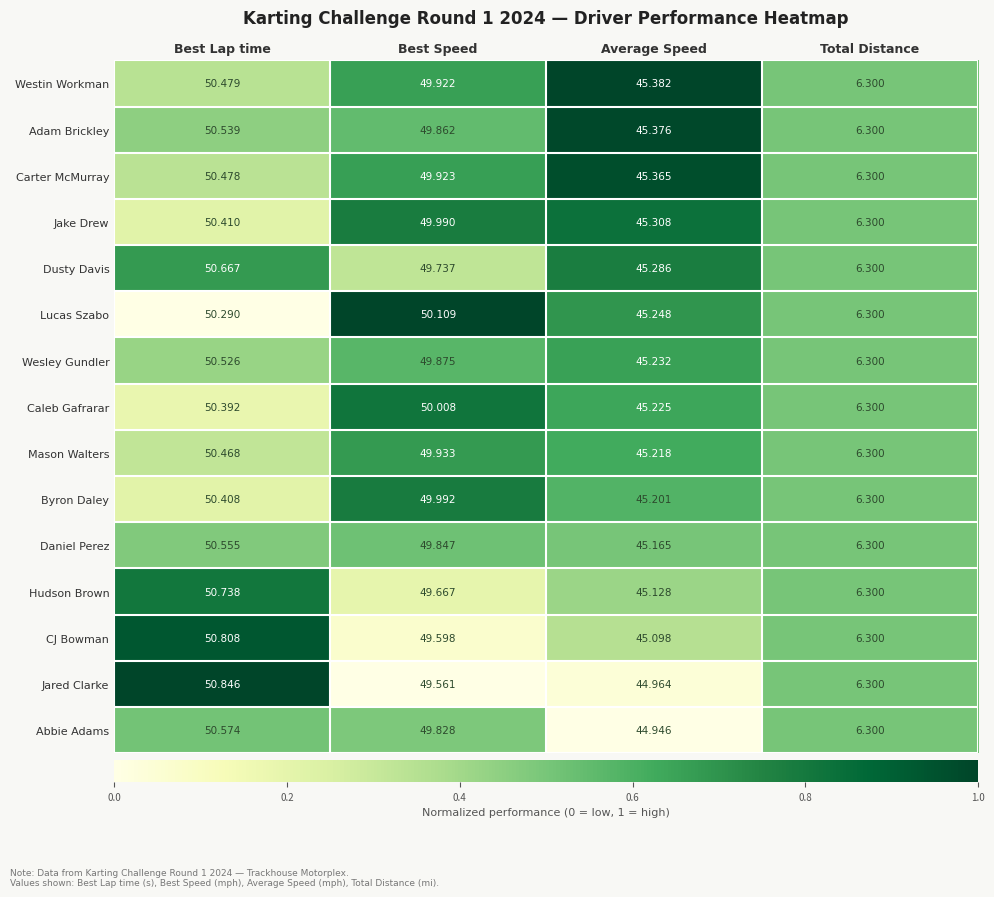

At Average Speed, list the series in order from smallest to largest.

Abbie Adams, Jared Clarke, CJ Bowman, Hudson Brown, Daniel Perez, Byron Daley, Mason Walters, Caleb Gafrarar, Wesley Gundler, Lucas Szabo, Dusty Davis, Jake Drew, Carter McMurray, Adam Brickley, Westin Workman